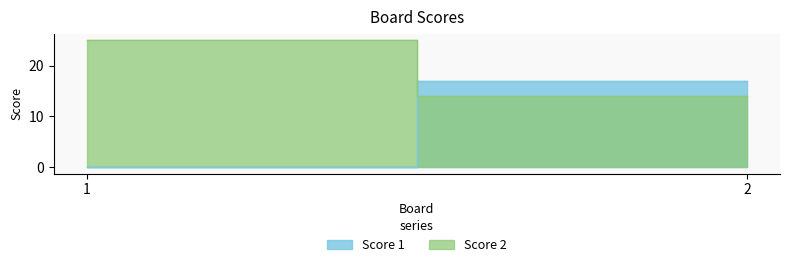

Does the chart have visible grid lines?

No